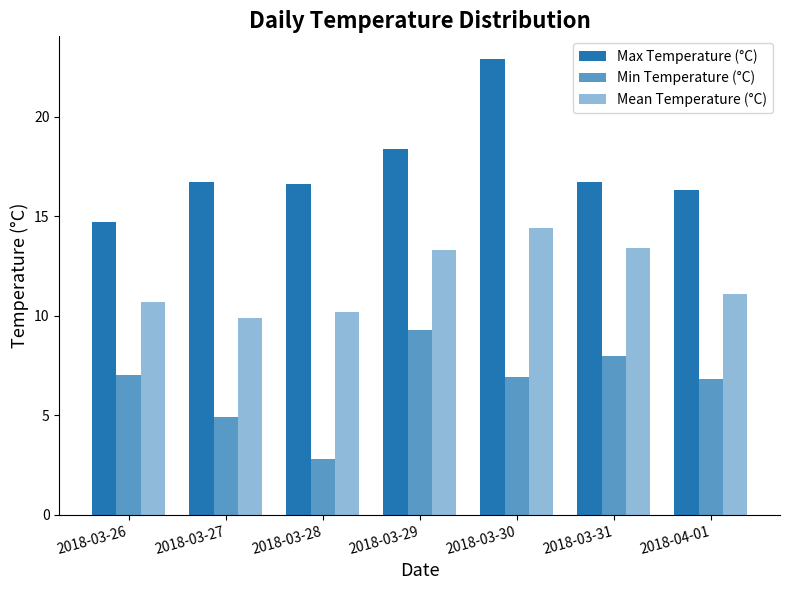

How many series are shown in this chart?

3